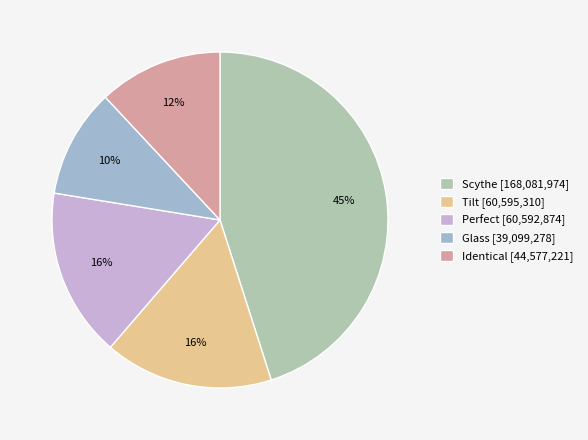

To the nearest percent, what is the difference between the largest and smallest slice percentages?

35%